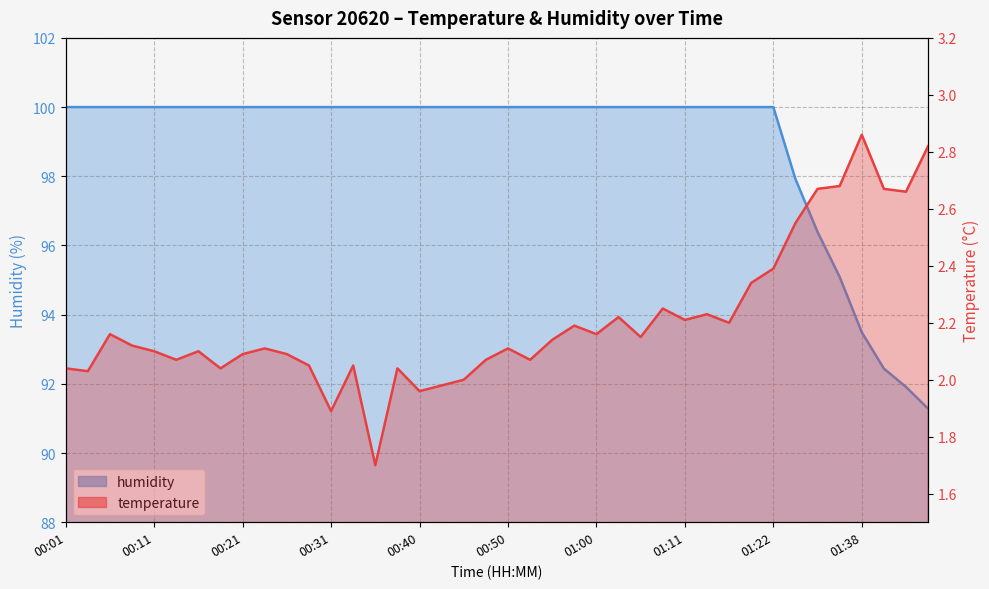

What is the minimum value shown in the chart?

1.7